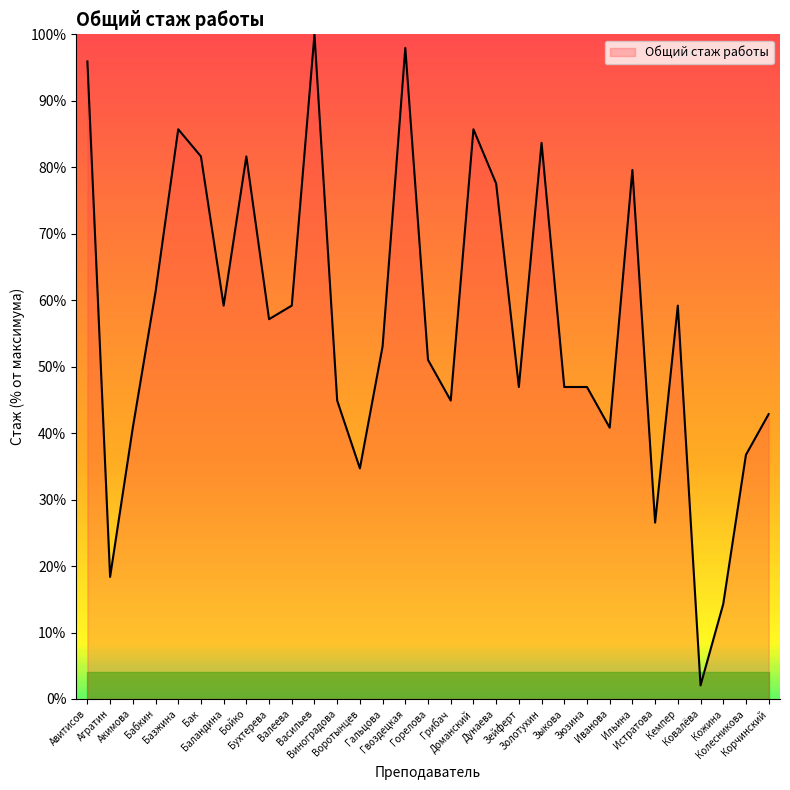

What is the minimum value shown in the chart?

2.0